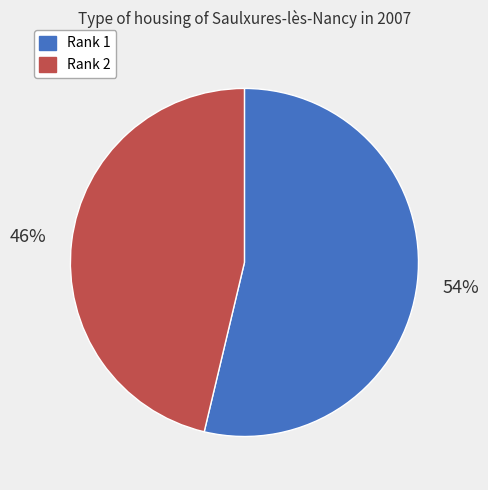

True or false: Rank 1 accounts for 39% of the total.

False